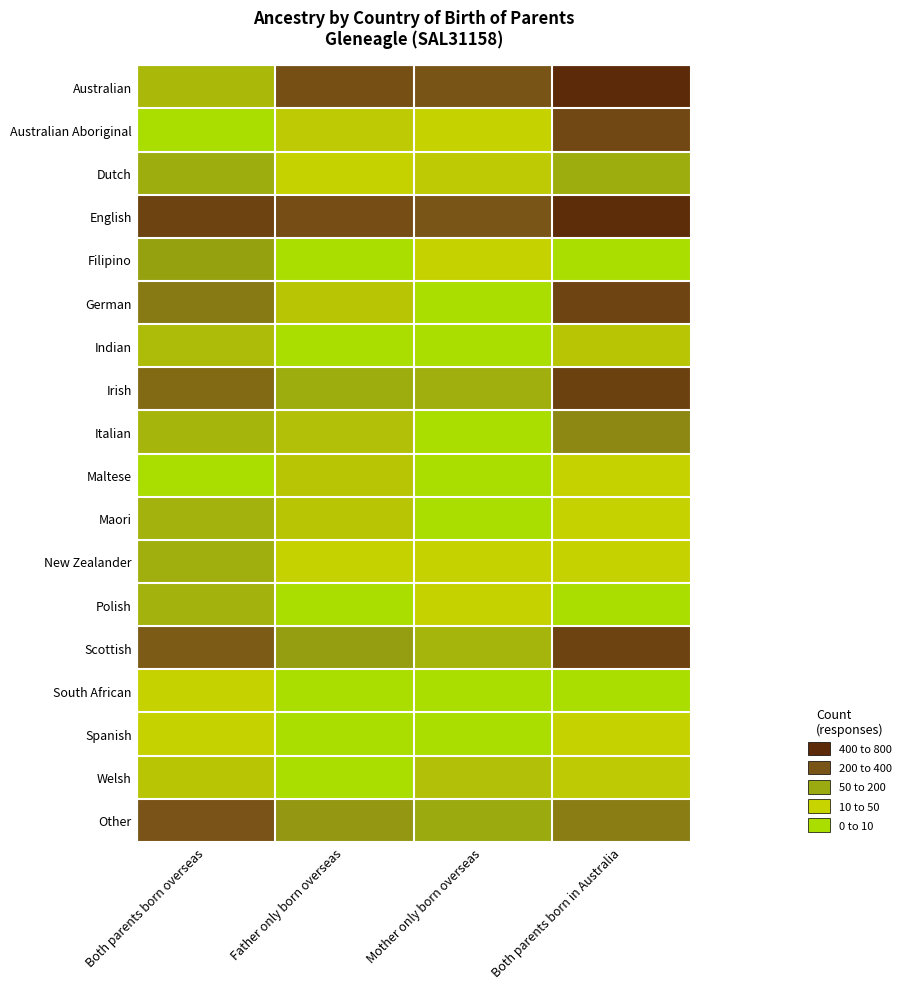

Reading left to right, transcribe all the data shown in this chart.

Australian: Both parents born overseas=1.7	Father only born overseas=3.3	Mother only born overseas=3.0	Both parents born in Australia=5.0
Australian Aboriginal: Both parents born overseas=0.0	Father only born overseas=1.2	Mother only born overseas=1.0	Both parents born in Australia=3.6
Dutch: Both parents born overseas=1.9	Father only born overseas=1.0	Mother only born overseas=1.2	Both parents born in Australia=1.9
English: Both parents born overseas=3.8	Father only born overseas=3.3	Mother only born overseas=3.0	Both parents born in Australia=4.9
Filipino: Both parents born overseas=2.1	Father only born overseas=0.0	Mother only born overseas=1.0	Both parents born in Australia=0.0
German: Both parents born overseas=2.6	Father only born overseas=1.4	Mother only born overseas=0.0	Both parents born in Australia=3.7
Indian: Both parents born overseas=1.6	Father only born overseas=0.0	Mother only born overseas=0.0	Both parents born in Australia=1.4
Irish: Both parents born overseas=2.7	Father only born overseas=1.9	Mother only born overseas=1.9	Both parents born in Australia=3.9
Italian: Both parents born overseas=1.7	Father only born overseas=1.5	Mother only born overseas=0.0	Both parents born in Australia=2.4
Maltese: Both parents born overseas=0.0	Father only born overseas=1.4	Mother only born overseas=0.0	Both parents born in Australia=1.0
Maori: Both parents born overseas=1.8	Father only born overseas=1.4	Mother only born overseas=0.0	Both parents born in Australia=1.0
New Zealander: Both parents born overseas=1.9	Father only born overseas=1.0	Mother only born overseas=1.0	Both parents born in Australia=1.0
Polish: Both parents born overseas=1.8	Father only born overseas=0.0	Mother only born overseas=1.0	Both parents born in Australia=0.0
Scottish: Both parents born overseas=2.9	Father only born overseas=2.1	Mother only born overseas=1.7	Both parents born in Australia=3.8
South African: Both parents born overseas=1.0	Father only born overseas=0.0	Mother only born overseas=0.0	Both parents born in Australia=0.0
Spanish: Both parents born overseas=1.0	Father only born overseas=0.0	Mother only born overseas=0.0	Both parents born in Australia=1.0
Welsh: Both parents born overseas=1.4	Father only born overseas=0.0	Mother only born overseas=1.5	Both parents born in Australia=1.2
Other: Both parents born overseas=3.1	Father only born overseas=2.2	Mother only born overseas=2.0	Both parents born in Australia=2.5